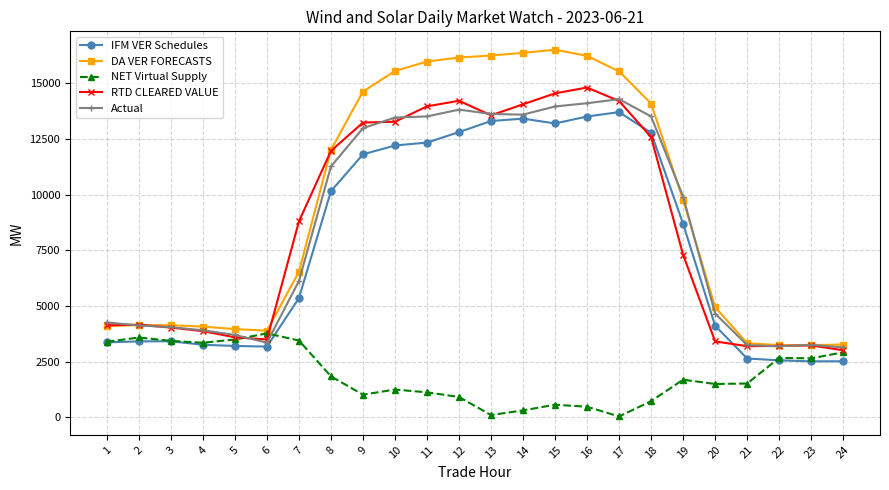

The value of IFM VER Schedules at 5 is 3208.5. True or false?

True